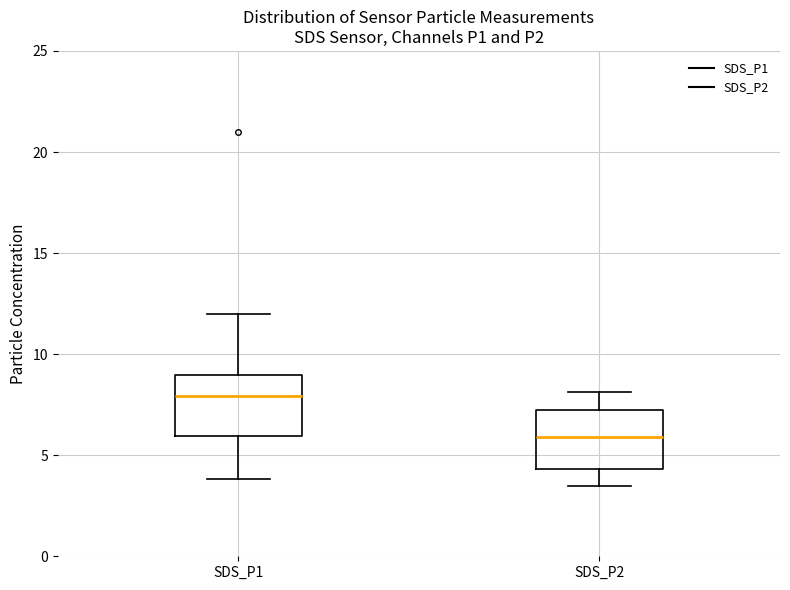

Reading left to right, read every box against the y-axis: the position of its median line, the range the box covers, and the ends of its whiskers. The values are not printed on the chart, so give them approximately, as read against the axis.

SDS_P1: median 8.0, box 6.0 to 9.0, whiskers 4.0 to 12.0
SDS_P2: median 6.0, box 4.5 to 7.0, whiskers 3.5 to 8.0